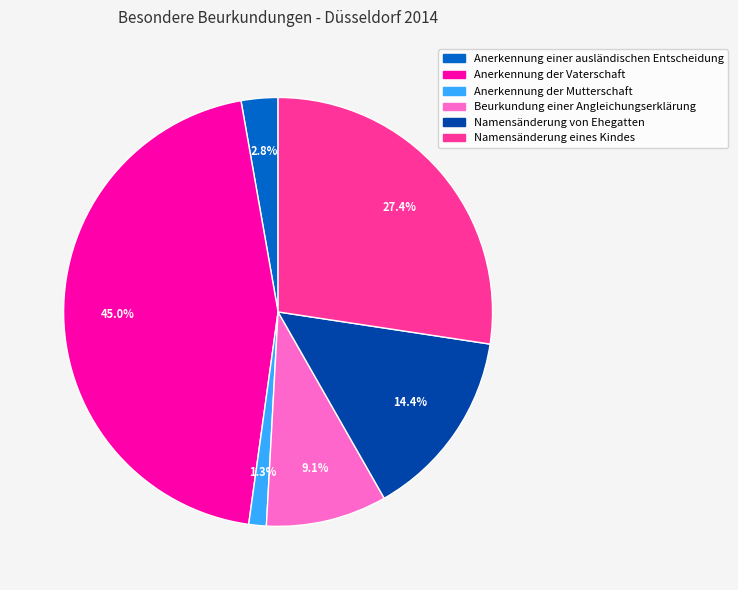

Is Anerkennung der Vaterschaft the majority of the pie?

No